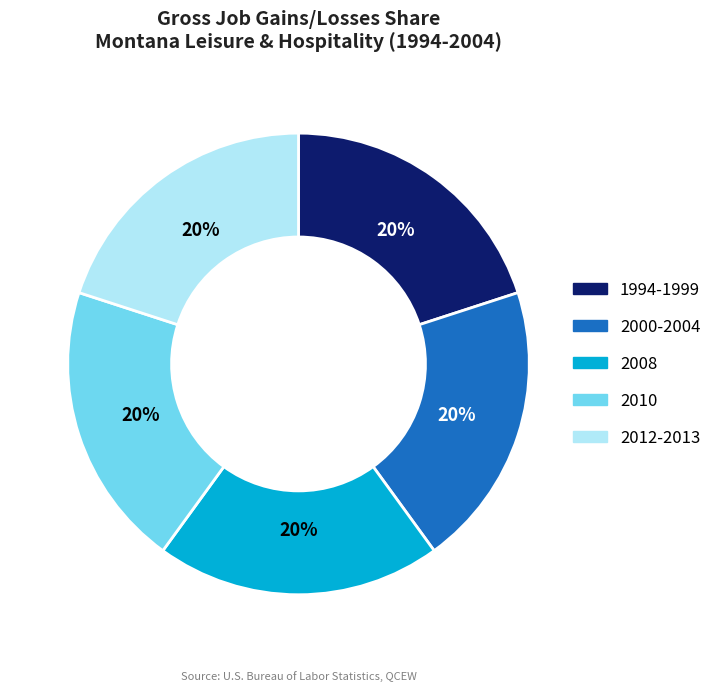

To the nearest percent, what is the average slice percentage?

20%